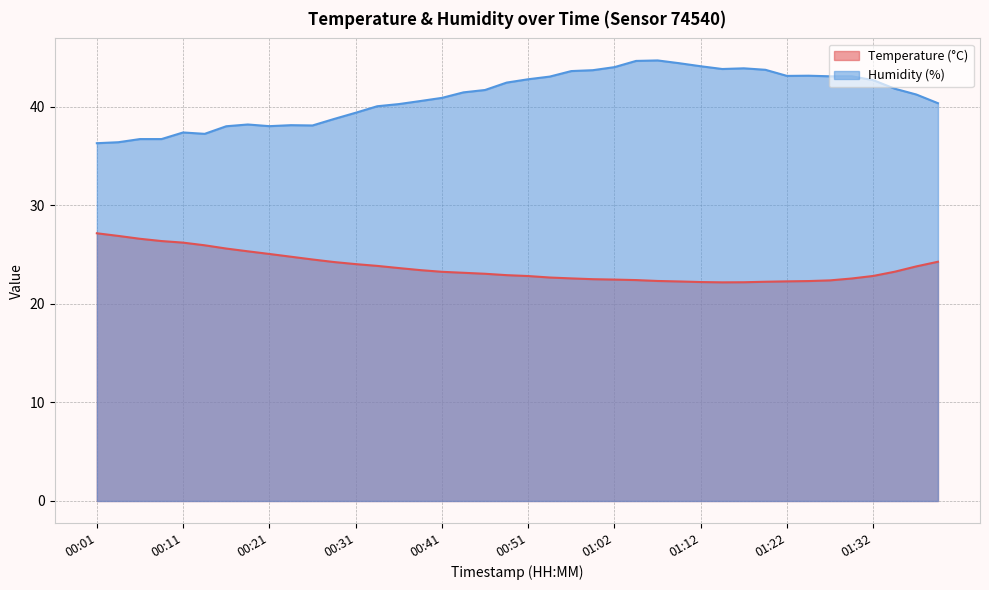

True or false: Temperature (°C) and Humidity (%) intersect in this chart.

False